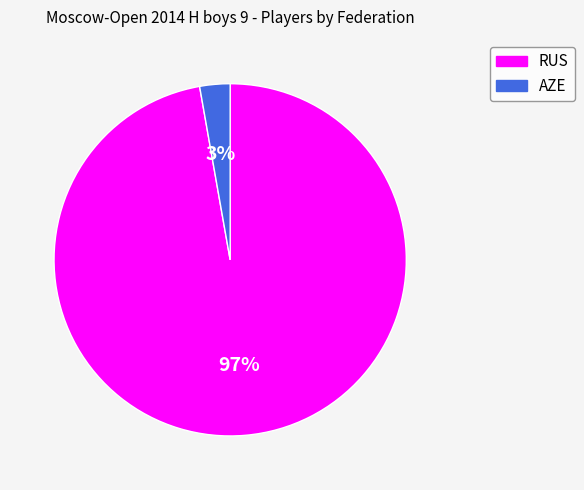

To the nearest percent, what percentage of the pie is AZE?

3%